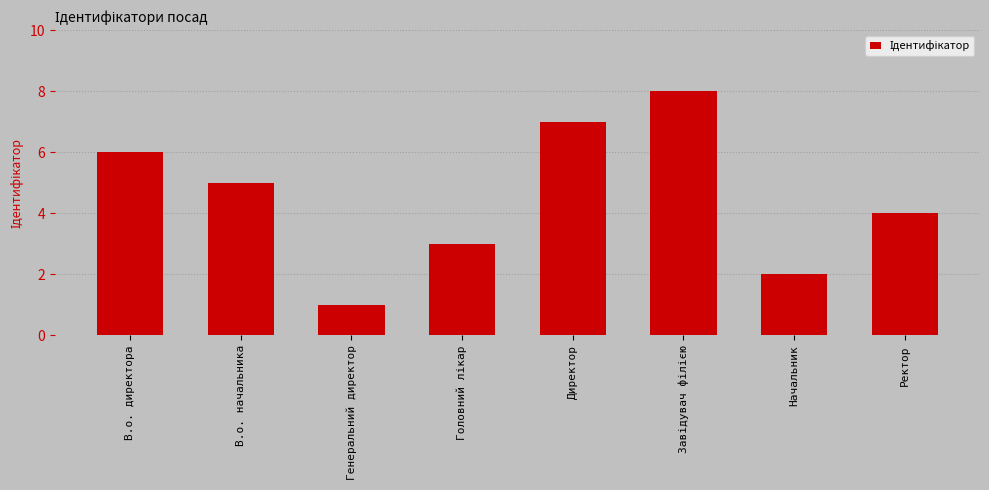

Count the values in the range 3 to 7.

5